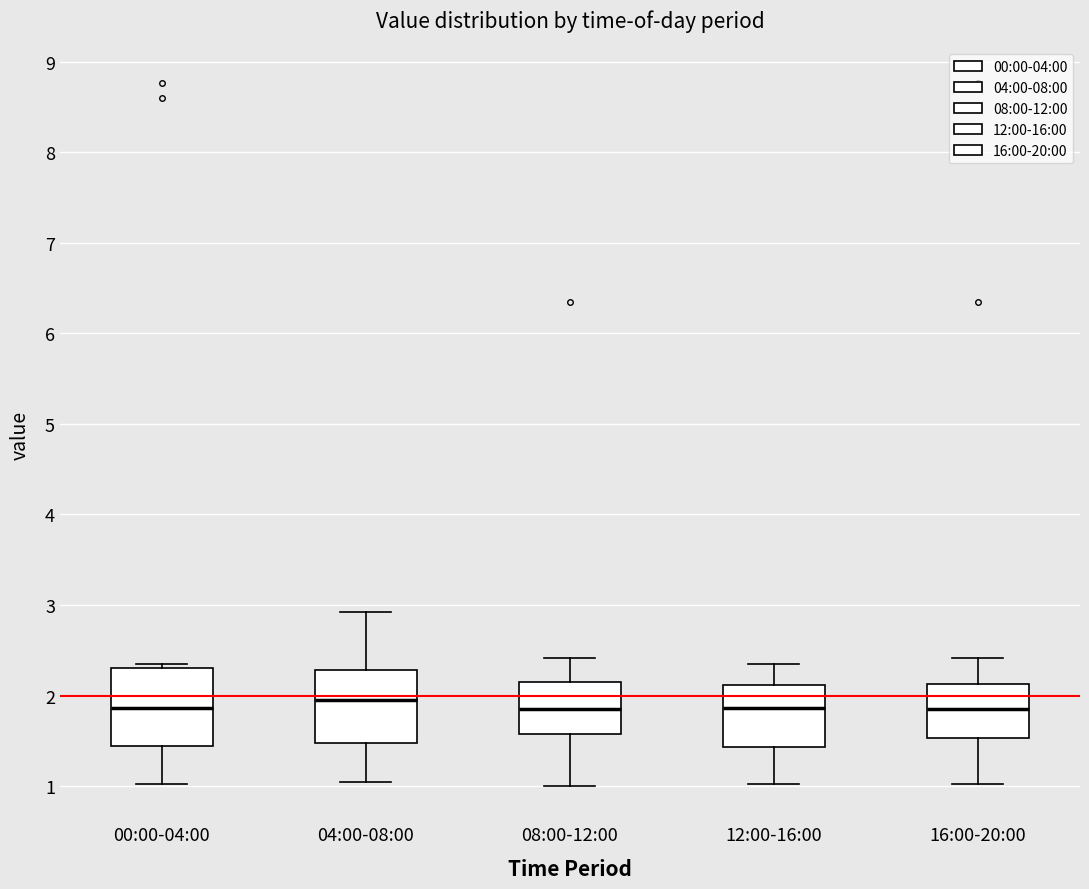

Where is the lower edge of the box for 00:00-04:00 on the y-axis? The values are not printed on the chart, so give them approximately, as read against the axis.

1.4